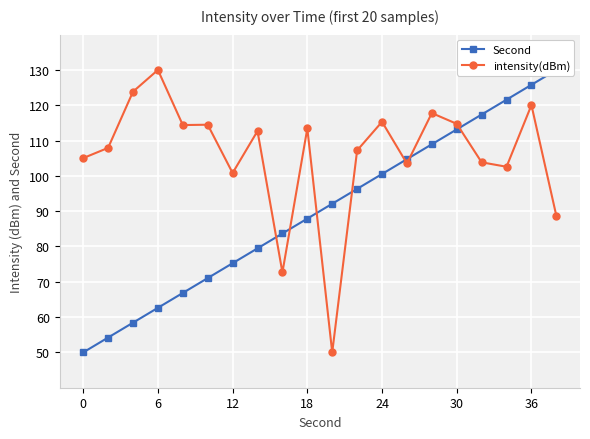

What is the difference between the maximum and minimum values in the intensity(dBm) series?

80.0